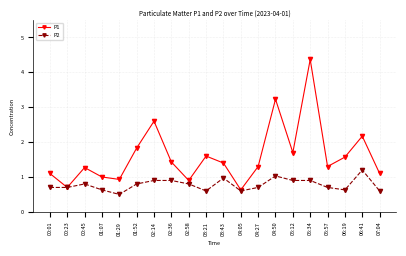

At which category does P1 reach its first local valley?

00:23